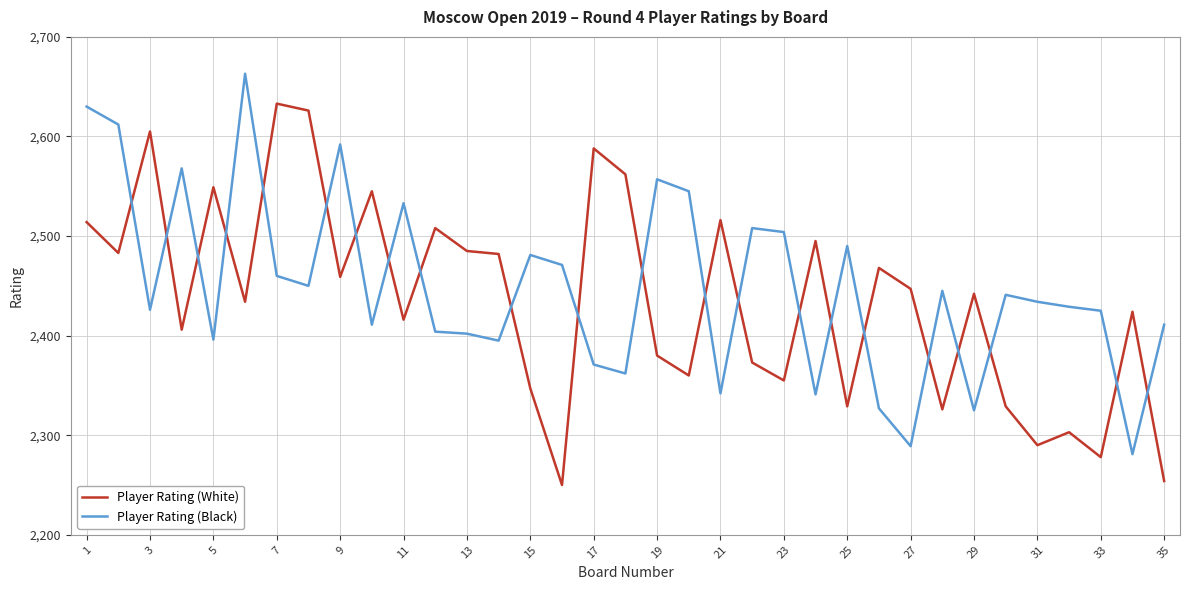

What are all the series names shown in the legend?

Player Rating (White), Player Rating (Black)